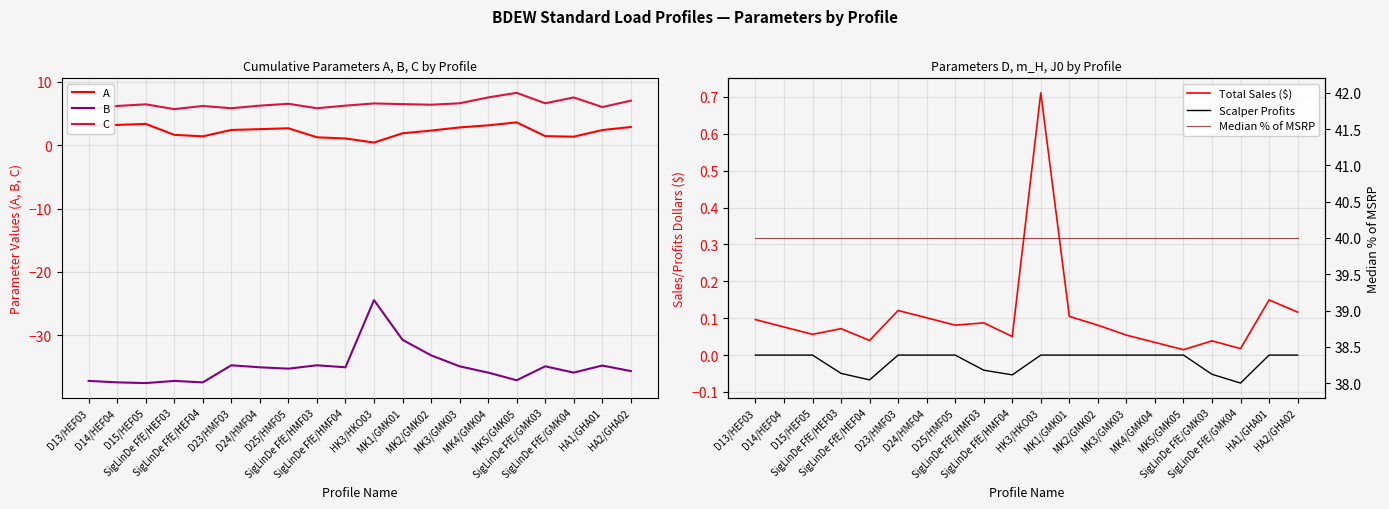

Reading left to right, what are all the values shown in this chart?

A: D13/HEF03=3.0	D14/HEF04=3.2	D15/HEF05=3.3	SigLinDe FfE/HEF03=1.6	SigLinDe FfE/HEF04=1.4	D23/HMF03=2.4	D24/HMF04=2.5	D25/HMF05=2.7	SigLinDe FfE/HMF03=1.2	SigLinDe FfE/HMF04=1.0	HK3/HKO03=0.4	MK1/GMK01=1.9	MK2/GMK02=2.3	MK3/GMK03=2.8	MK4/GMK04=3.1	MK5/GMK05=3.6	SigLinDe FfE/GMK03=1.4	SigLinDe FfE/GMK04=1.3	HA1/GHA01=2.4	HA2/GHA02=2.9
B: D13/HEF03=-37.2	D14/HEF04=-37.4	D15/HEF05=-37.5	SigLinDe FfE/HEF03=-37.2	SigLinDe FfE/HEF04=-37.4	D23/HMF03=-34.7	D24/HMF04=-35.0	D25/HMF05=-35.3	SigLinDe FfE/HMF03=-34.7	SigLinDe FfE/HMF04=-35.0	HK3/HKO03=-24.4	MK1/GMK01=-30.7	MK2/GMK02=-33.1	MK3/GMK03=-34.9	MK4/GMK04=-35.9	MK5/GMK05=-37.1	SigLinDe FfE/GMK03=-34.9	SigLinDe FfE/GMK04=-35.9	HA1/GHA01=-34.8	HA2/GHA02=-35.6
C: D13/HEF03=5.7	D14/HEF04=6.2	D15/HEF05=6.4	SigLinDe FfE/HEF03=5.7	SigLinDe FfE/HEF04=6.2	D23/HMF03=5.8	D24/HMF04=6.2	D25/HMF05=6.5	SigLinDe FfE/HMF03=5.8	SigLinDe FfE/HMF04=6.2	HK3/HKO03=6.6	MK1/GMK01=6.5	MK2/GMK02=6.4	MK3/GMK03=6.6	MK4/GMK04=7.5	MK5/GMK05=8.2	SigLinDe FfE/GMK03=6.6	SigLinDe FfE/GMK04=7.5	HA1/GHA01=6.0	HA2/GHA02=7.0
Total Sales ($): D13/HEF03=0.1	D14/HEF04=0.1	D15/HEF05=0.1	SigLinDe FfE/HEF03=0.1	SigLinDe FfE/HEF04=0.0	D23/HMF03=0.1	D24/HMF04=0.1	D25/HMF05=0.1	SigLinDe FfE/HMF03=0.1	SigLinDe FfE/HMF04=0.1	HK3/HKO03=0.7	MK1/GMK01=0.1	MK2/GMK02=0.1	MK3/GMK03=0.1	MK4/GMK04=0.0	MK5/GMK05=0.0	SigLinDe FfE/GMK03=0.0	SigLinDe FfE/GMK04=0.0	HA1/GHA01=0.1	HA2/GHA02=0.1
Scalper Profits: D13/HEF03=0.0	D14/HEF04=0.0	D15/HEF05=0.0	SigLinDe FfE/HEF03=-0.0	SigLinDe FfE/HEF04=-0.1	D23/HMF03=0.0	D24/HMF04=0.0	D25/HMF05=0.0	SigLinDe FfE/HMF03=-0.0	SigLinDe FfE/HMF04=-0.1	HK3/HKO03=0.0	MK1/GMK01=0.0	MK2/GMK02=0.0	MK3/GMK03=0.0	MK4/GMK04=0.0	MK5/GMK05=0.0	SigLinDe FfE/GMK03=-0.1	SigLinDe FfE/GMK04=-0.1	HA1/GHA01=0.0	HA2/GHA02=0.0
Median % of MSRP: D13/HEF03=40.0	D14/HEF04=40.0	D15/HEF05=40.0	SigLinDe FfE/HEF03=40.0	SigLinDe FfE/HEF04=40.0	D23/HMF03=40.0	D24/HMF04=40.0	D25/HMF05=40.0	SigLinDe FfE/HMF03=40.0	SigLinDe FfE/HMF04=40.0	HK3/HKO03=40.0	MK1/GMK01=40.0	MK2/GMK02=40.0	MK3/GMK03=40.0	MK4/GMK04=40.0	MK5/GMK05=40.0	SigLinDe FfE/GMK03=40.0	SigLinDe FfE/GMK04=40.0	HA1/GHA01=40.0	HA2/GHA02=40.0